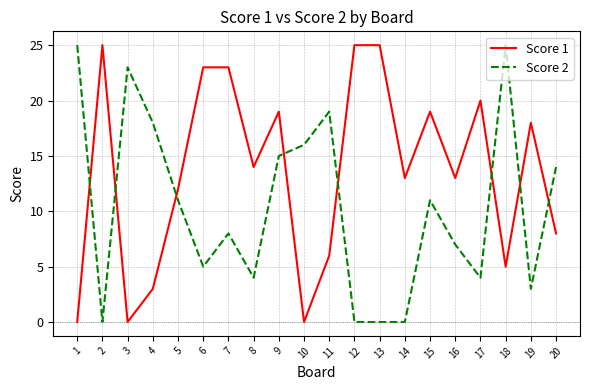

What is the difference between the maximum and minimum values in the Score 1 series?

25